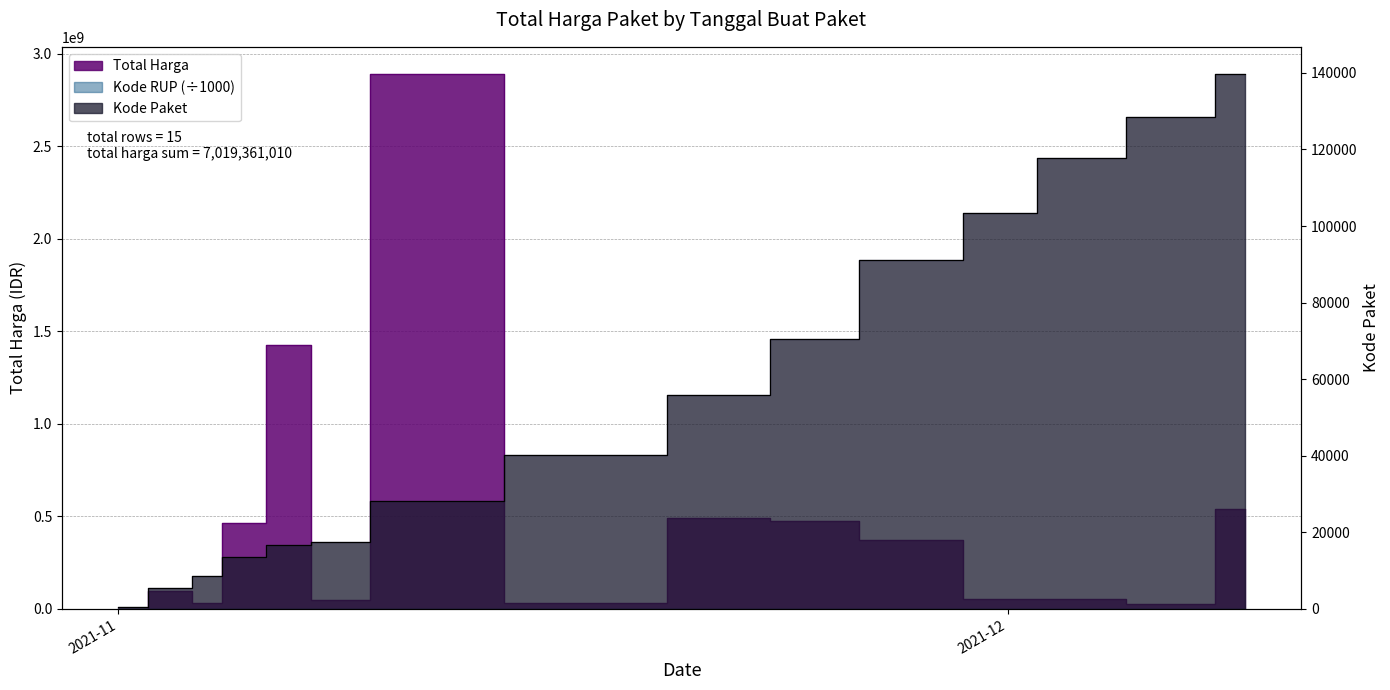

List the series in order of their peak value, highest first.

Total Harga, Kode Paket